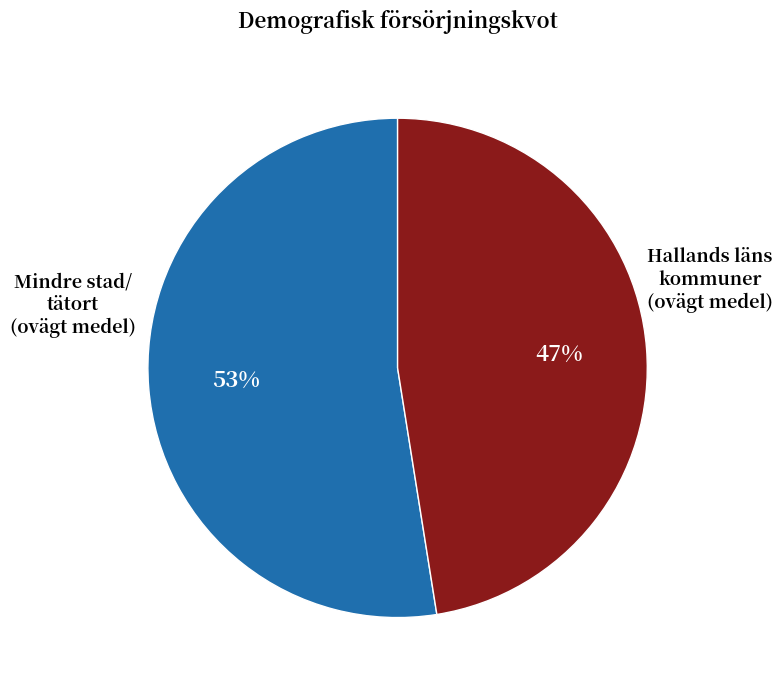

To the nearest percent, what is the average slice percentage?

50%